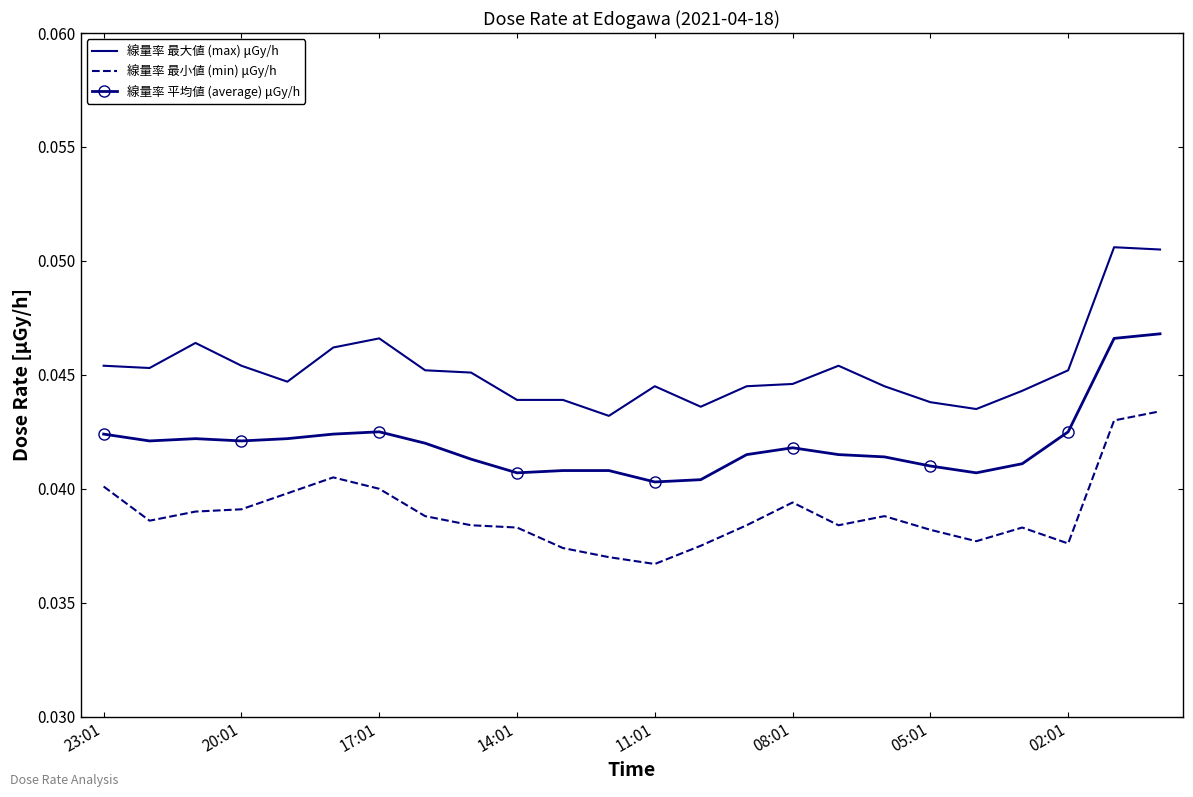

List the series in order of their overall mean, lowest first.

線量率 最小値 (min) μGy/h, 線量率 平均値 (average) μGy/h, 線量率 最大値 (max) μGy/h